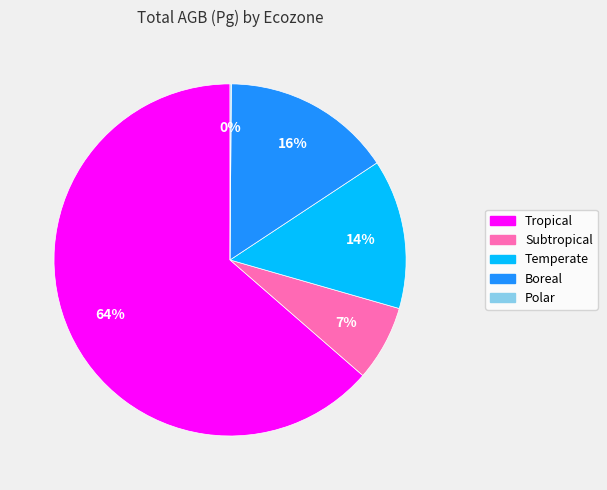

The Boreal slice represents 25% of the pie. True or false?

False